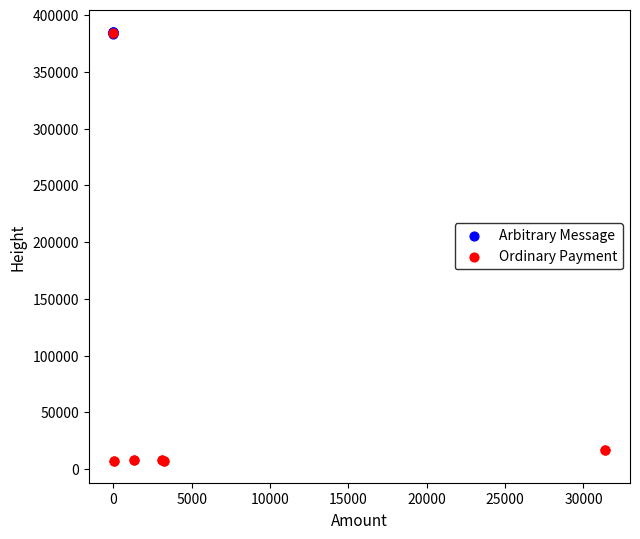

Which series has the widest spread of Y values?

Ordinary Payment